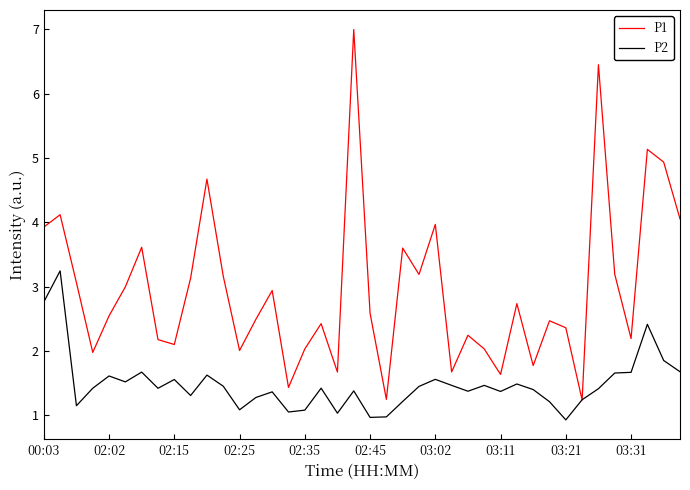

Which series has the largest range (max minus min)?

P1